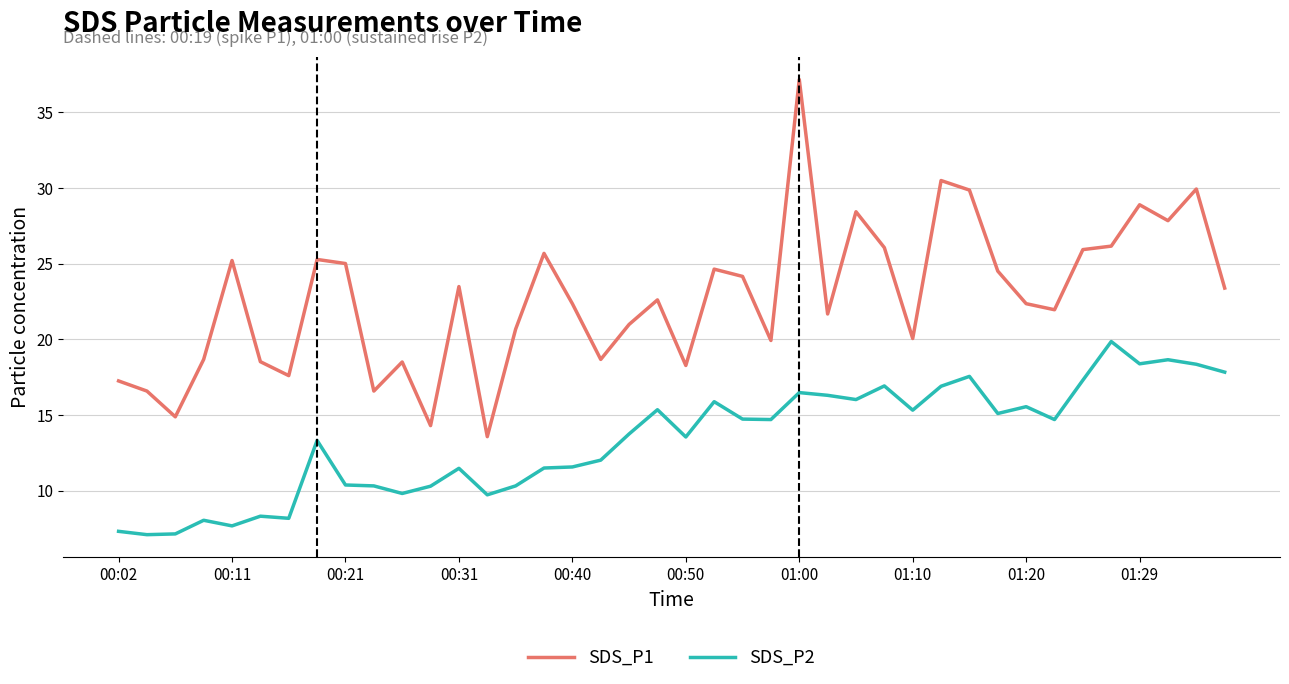

What is the smallest value displayed?

7.1